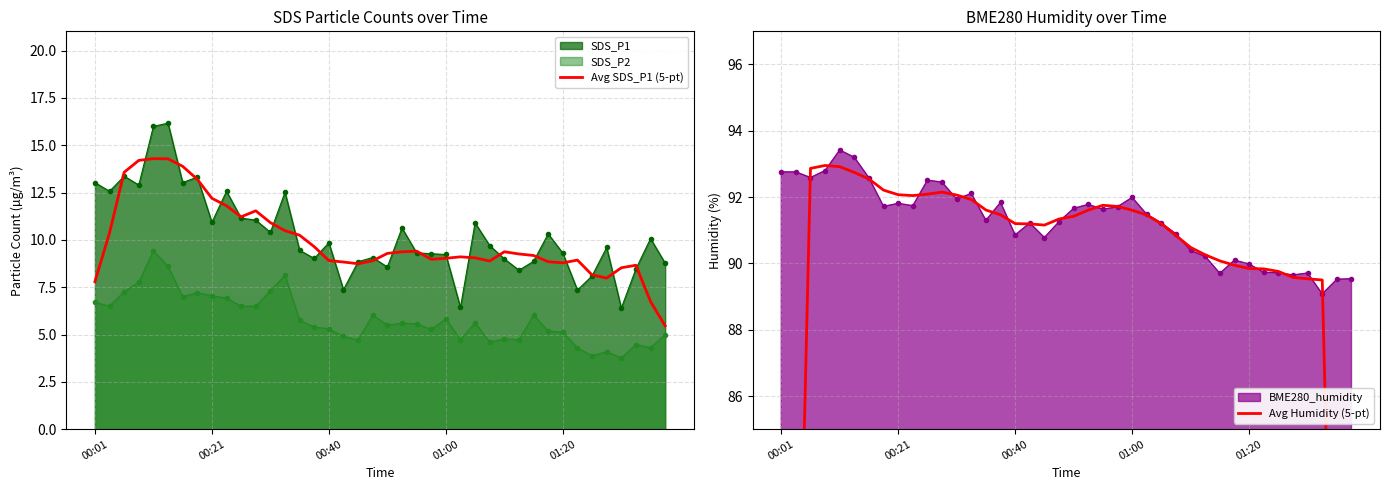

How many lines are shown in the chart?

2